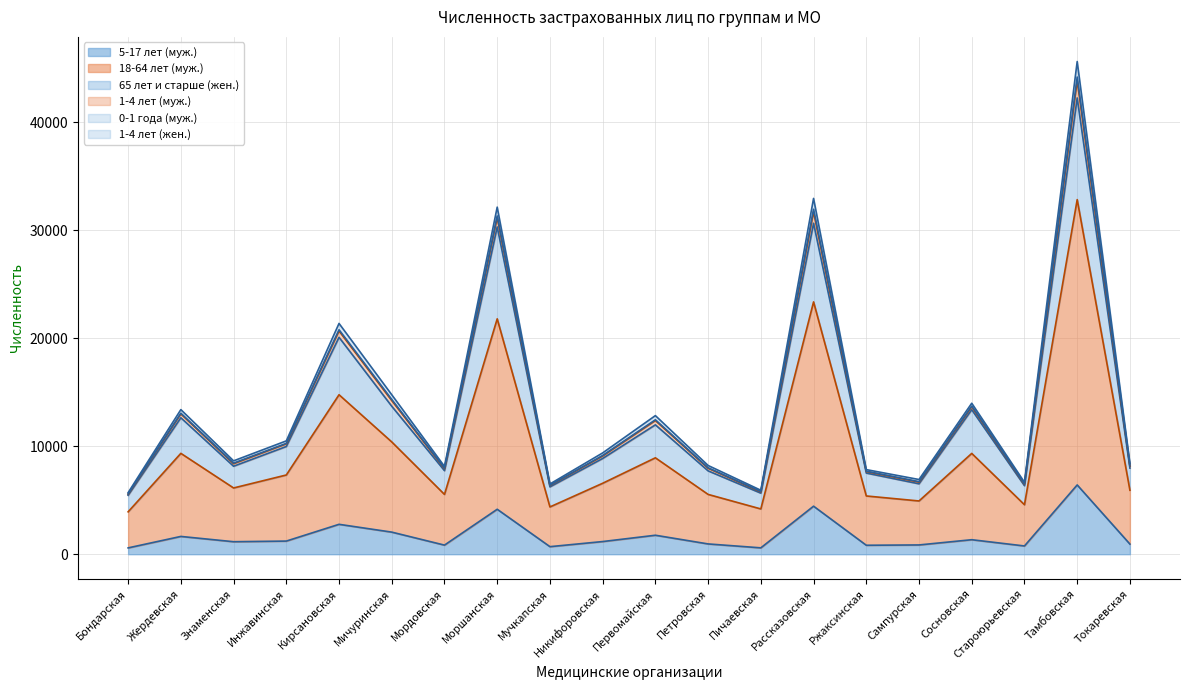

At which category is the sum across all series the highest?

Тамбовская